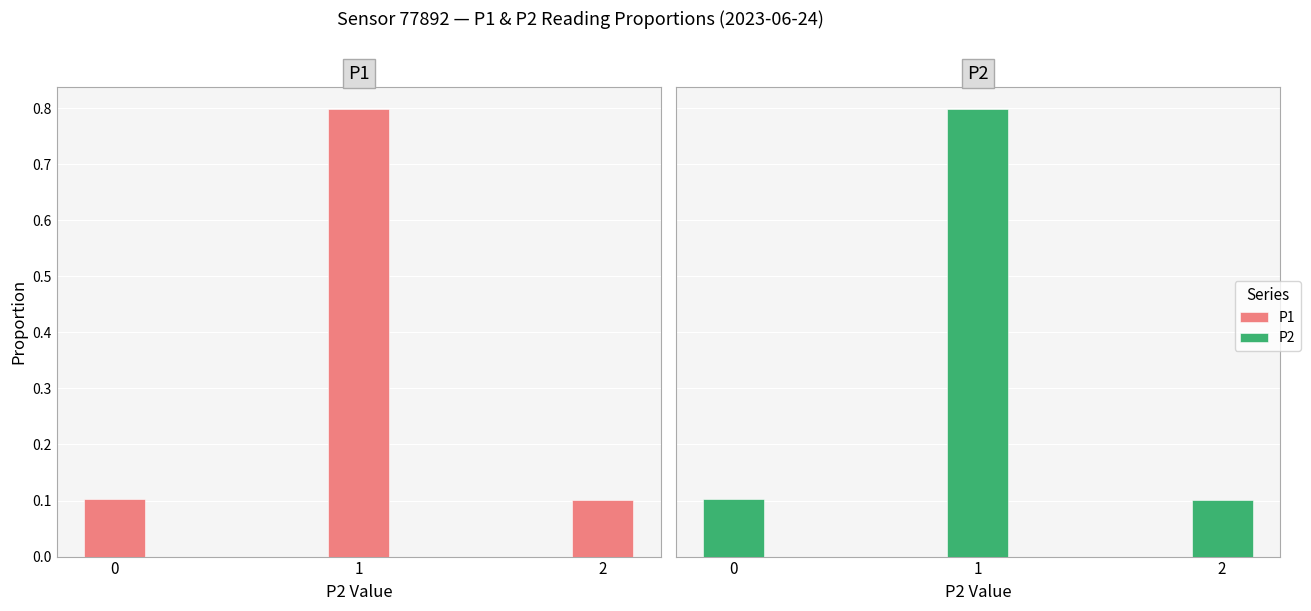

Between 0 and 1, which series saw the biggest shift?

P1